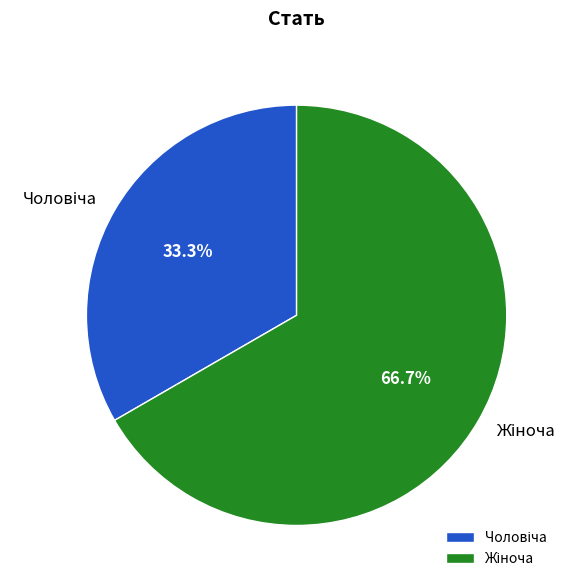

To the nearest percent, what is the difference between the largest and smallest slice percentages?

33%